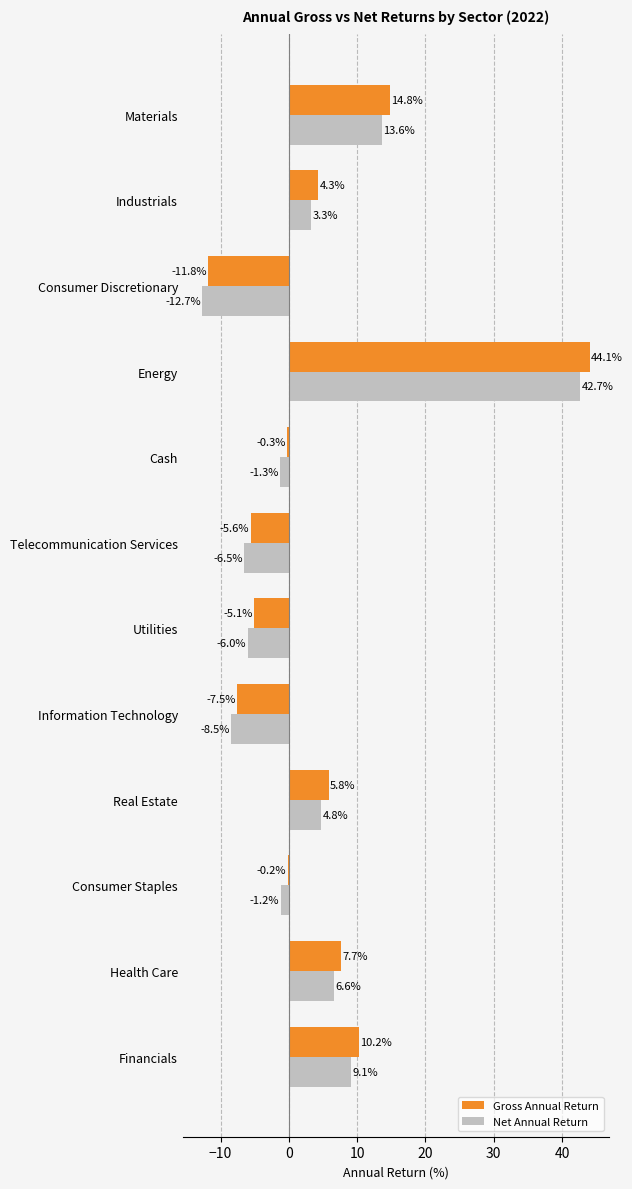

Which series has the largest total across all categories?

Gross Annual Return